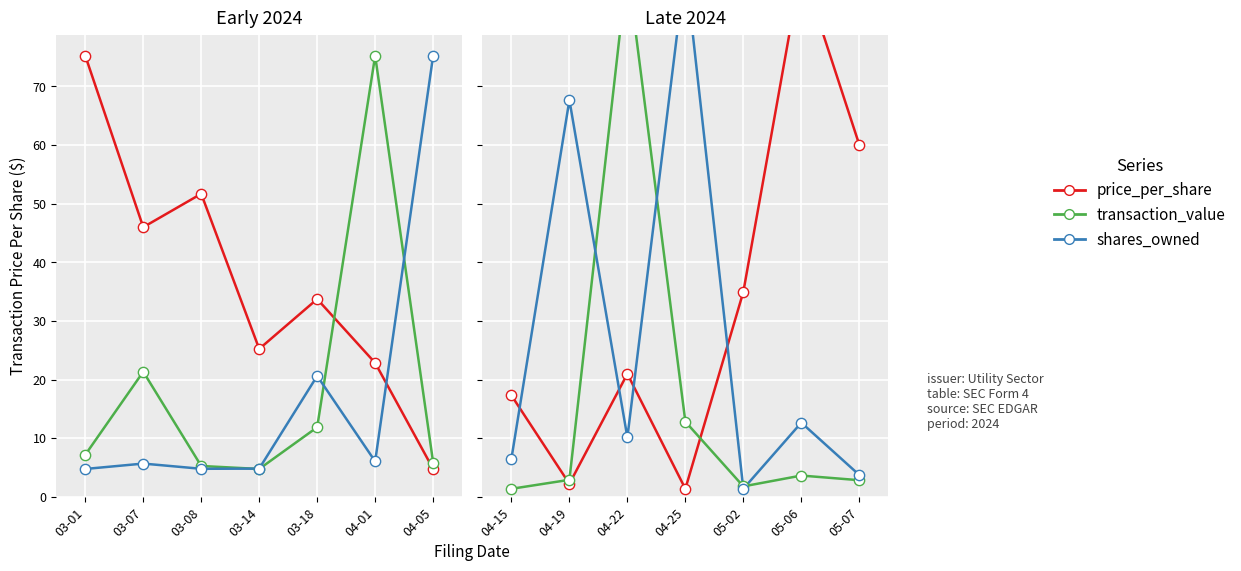

Which series reaches the maximum Y coordinate?

price_per_share